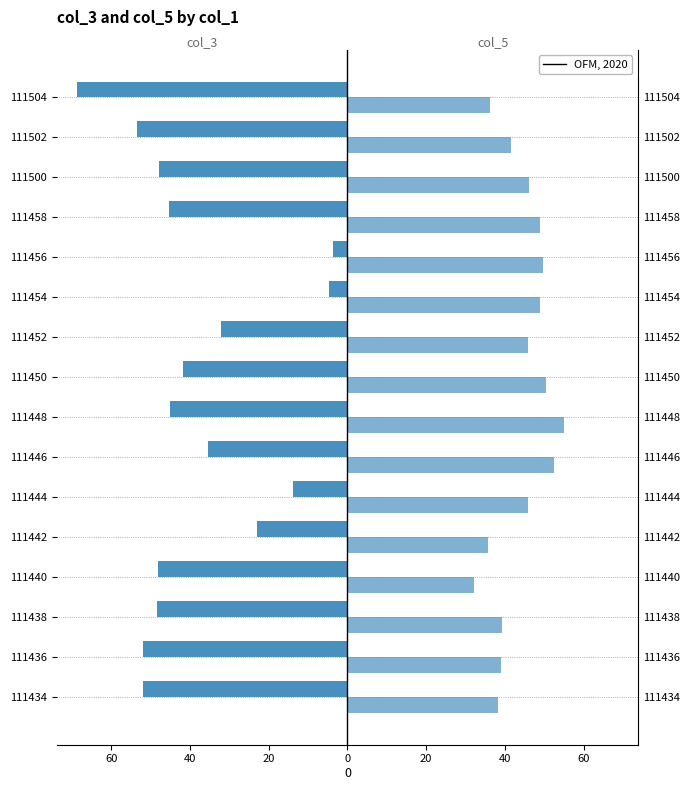

Reading left to right, list all the values displayed in this chart.

col_3: -52.0	-52.0	-48.3	-48.0	-22.9	-13.8	-35.3	-45.1	-41.8	-32.0	-4.6	-3.7	-45.4	-47.8	-53.4	-68.8
col_5: 38.2	39.0	39.3	32.1	35.8	45.9	52.5	55.0	50.4	45.9	49.0	49.7	48.8	46.1	41.6	36.1